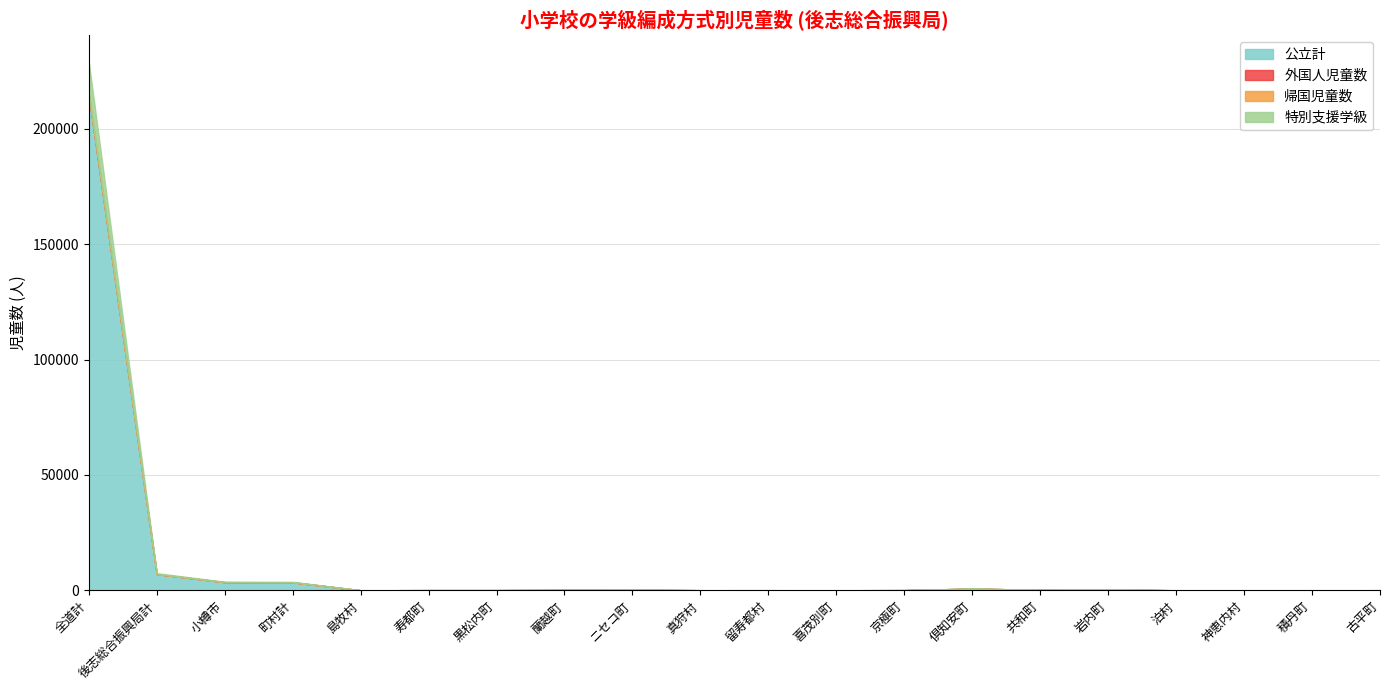

What position from the left is 積丹町?

19